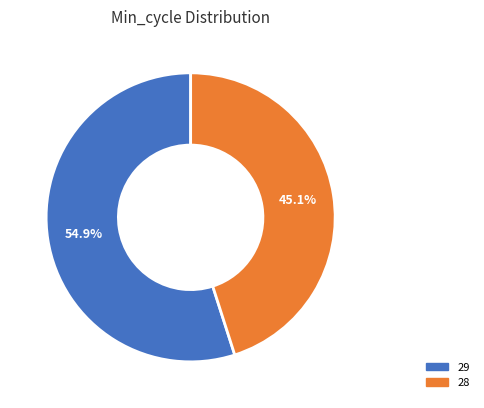

What percentage is the 29 slice, to the nearest percent?

55%